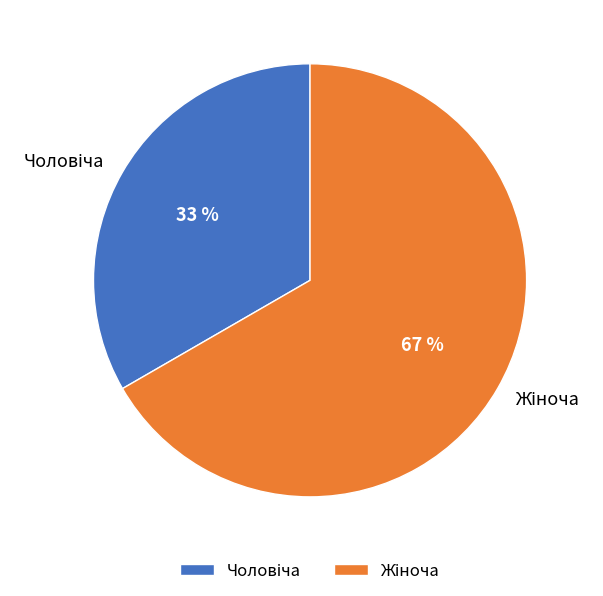

How many slices are in this pie chart?

2